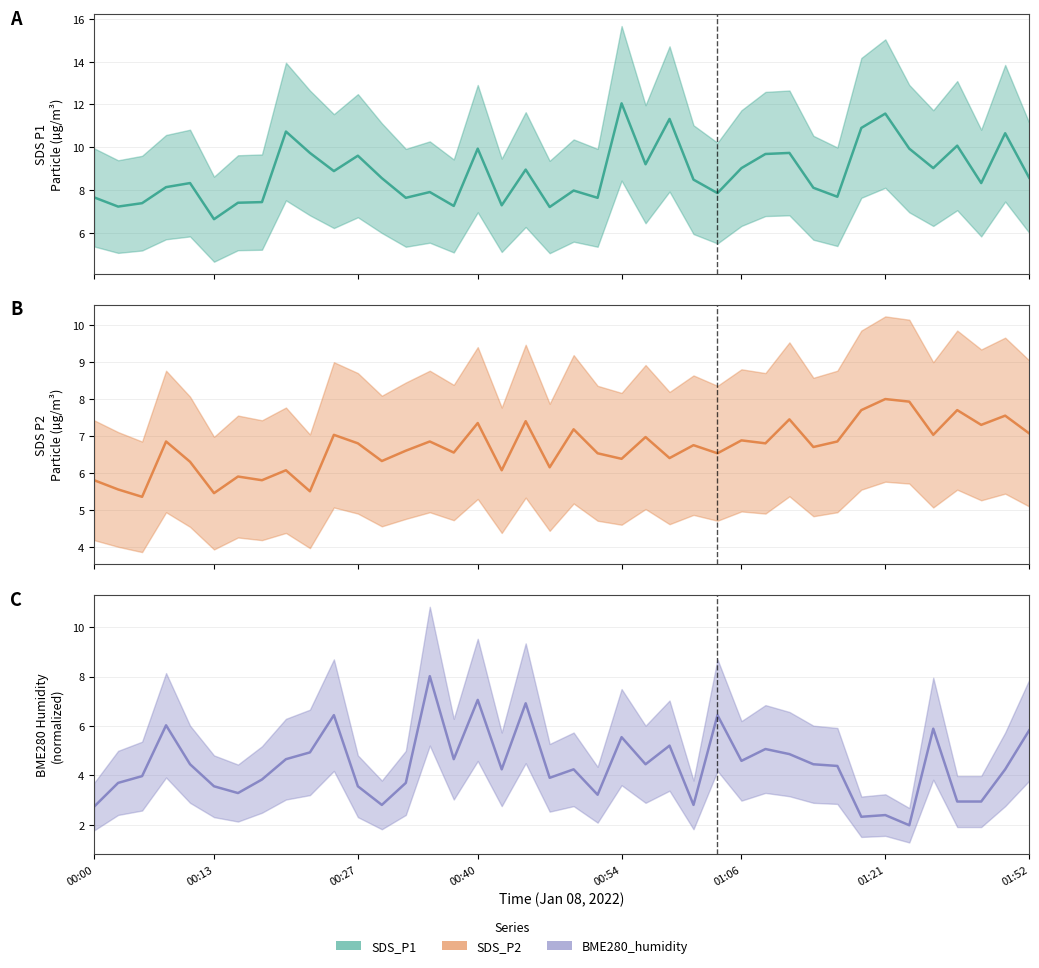

Which series ends up on top after the final intersection of BME280_humidity and SDS_P2?

SDS_P2